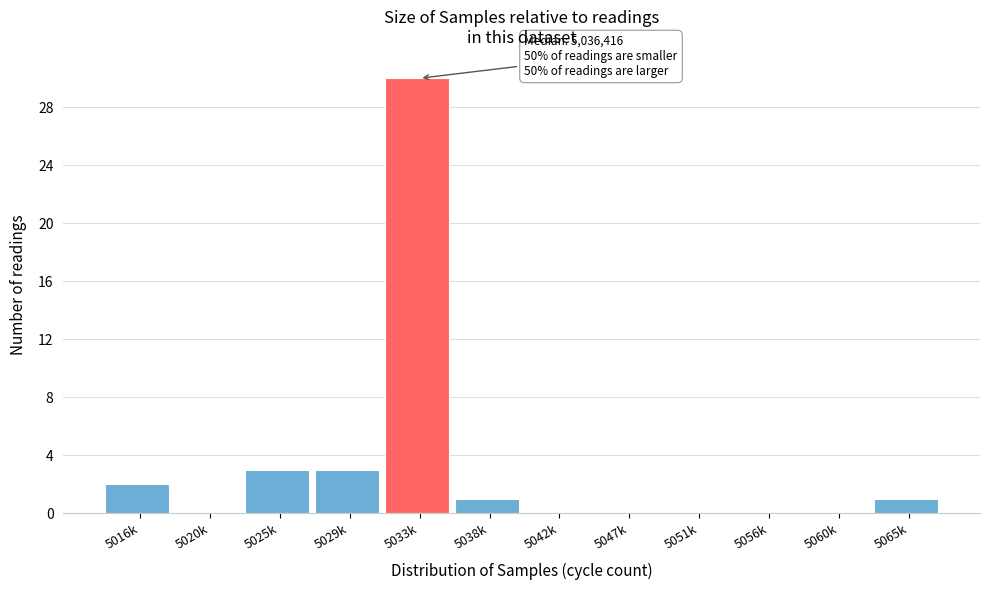

Reading right to left, what are all the values shown in this chart?

5065k=1	5060k=0	5056k=0	5051k=0	5047k=0	5042k=0	5038k=1	5033k=30	5029k=3	5025k=3	5020k=0	5016k=2